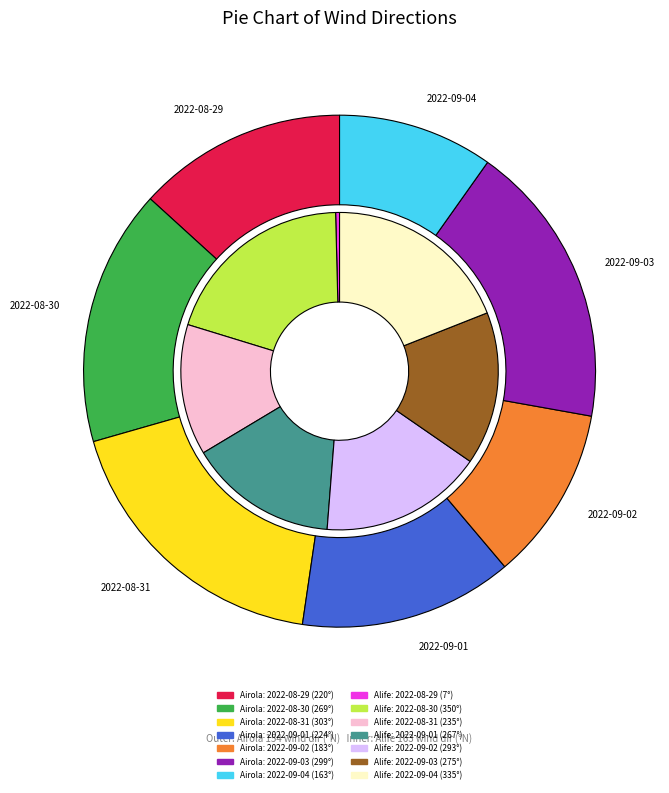

Approximately how many times larger is the value at 220 compared to 269?

0.8